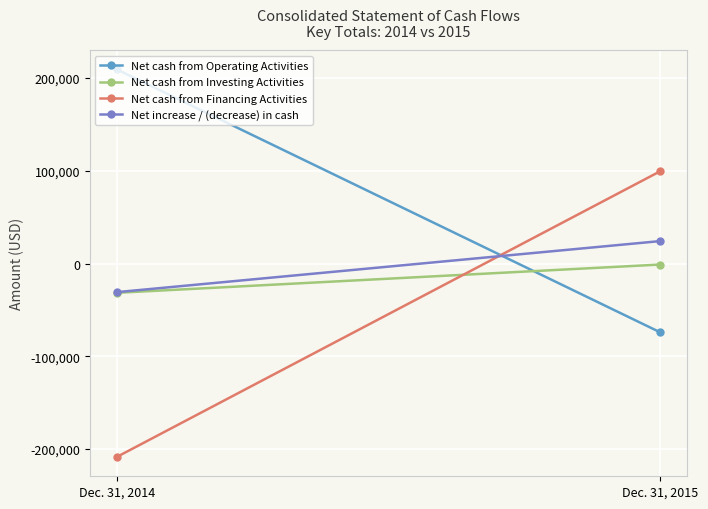

What is the total value across all series at Dec. 31, 2015?

48364